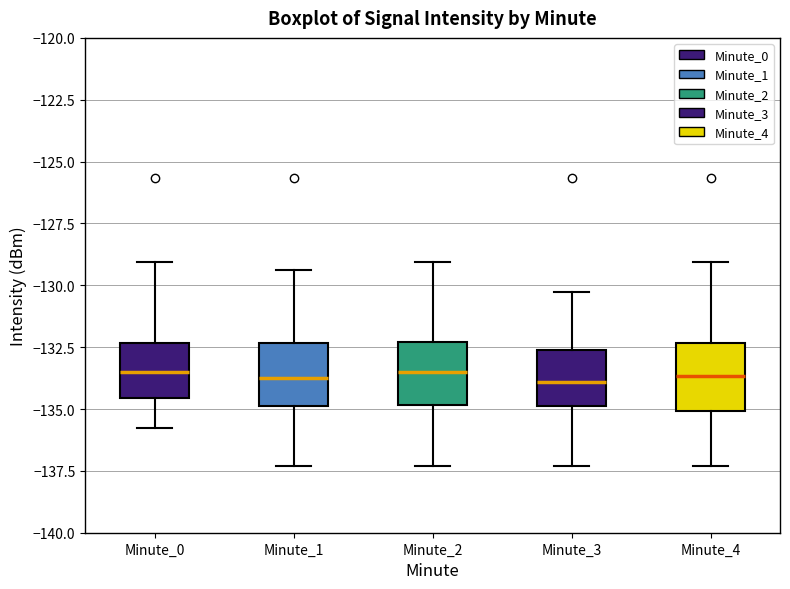

Reading left to right, read every box against the y-axis: the position of its median line, the range the box covers, and the ends of its whiskers. The values are not printed on the chart, so give them approximately, as read against the axis.

Minute_0: median -133.5, box -134.5 to -132.5, whiskers -136.0 to -129.0
Minute_1: median -133.5, box -135.0 to -132.5, whiskers -137.5 to -129.5
Minute_2: median -133.5, box -135.0 to -132.5, whiskers -137.5 to -129.0
Minute_3: median -134.0, box -135.0 to -132.5, whiskers -137.5 to -130.5
Minute_4: median -133.5, box -135.0 to -132.5, whiskers -137.5 to -129.0